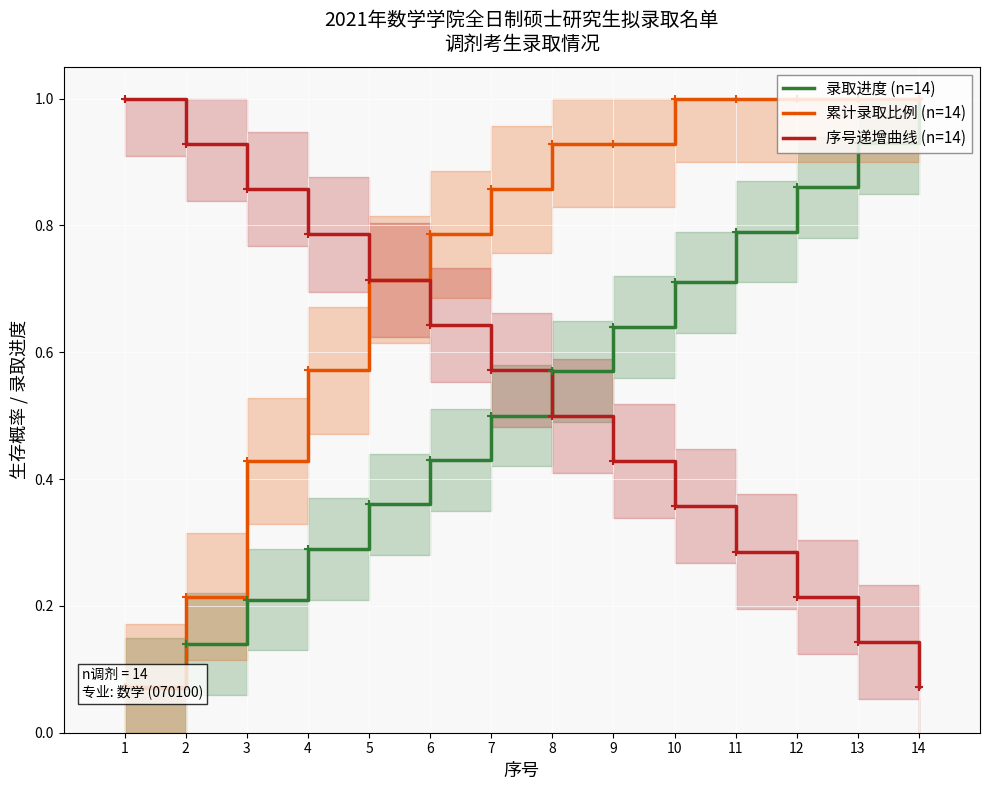

Which series ends up on top after the final intersection of 录取进度 (n=14) and 序号递增曲线 (n=14)?

录取进度 (n=14)